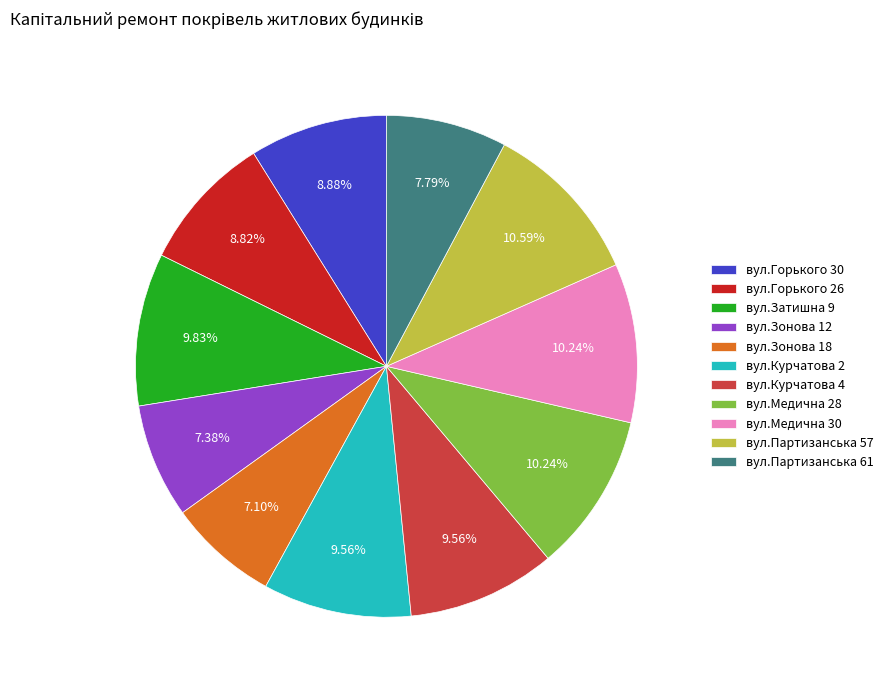

Approximately how many times larger is the value at вул.Медична 28 compared to вул.Зонова 18?

1.4